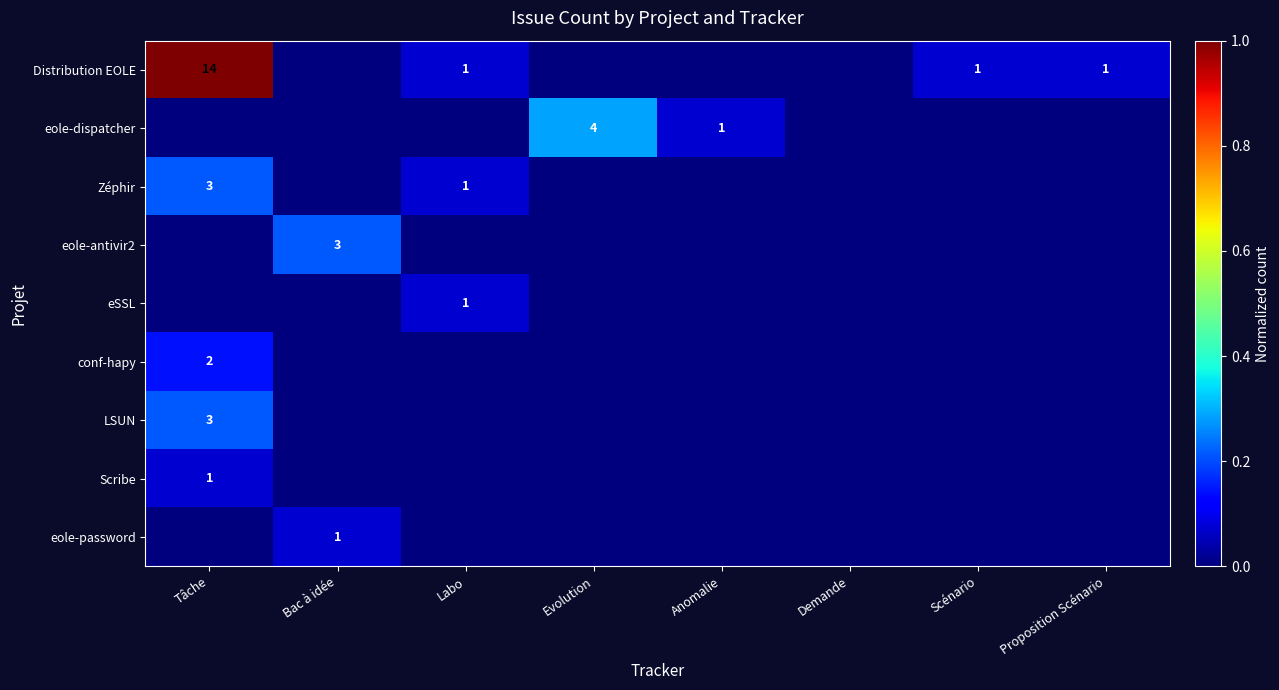

Is it true that eole-password equals 1 at Bac à idée?

True